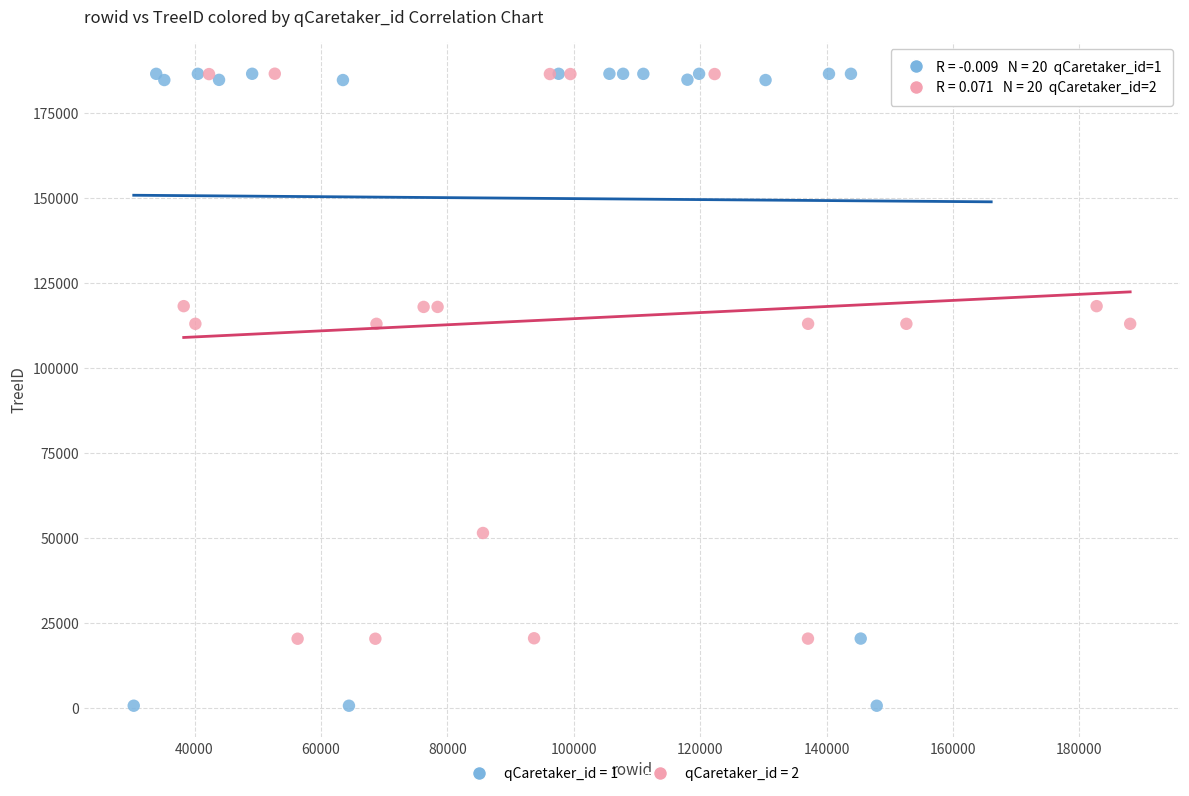

What are all the series names shown in the legend?

qCaretaker_id = 1, qCaretaker_id = 2